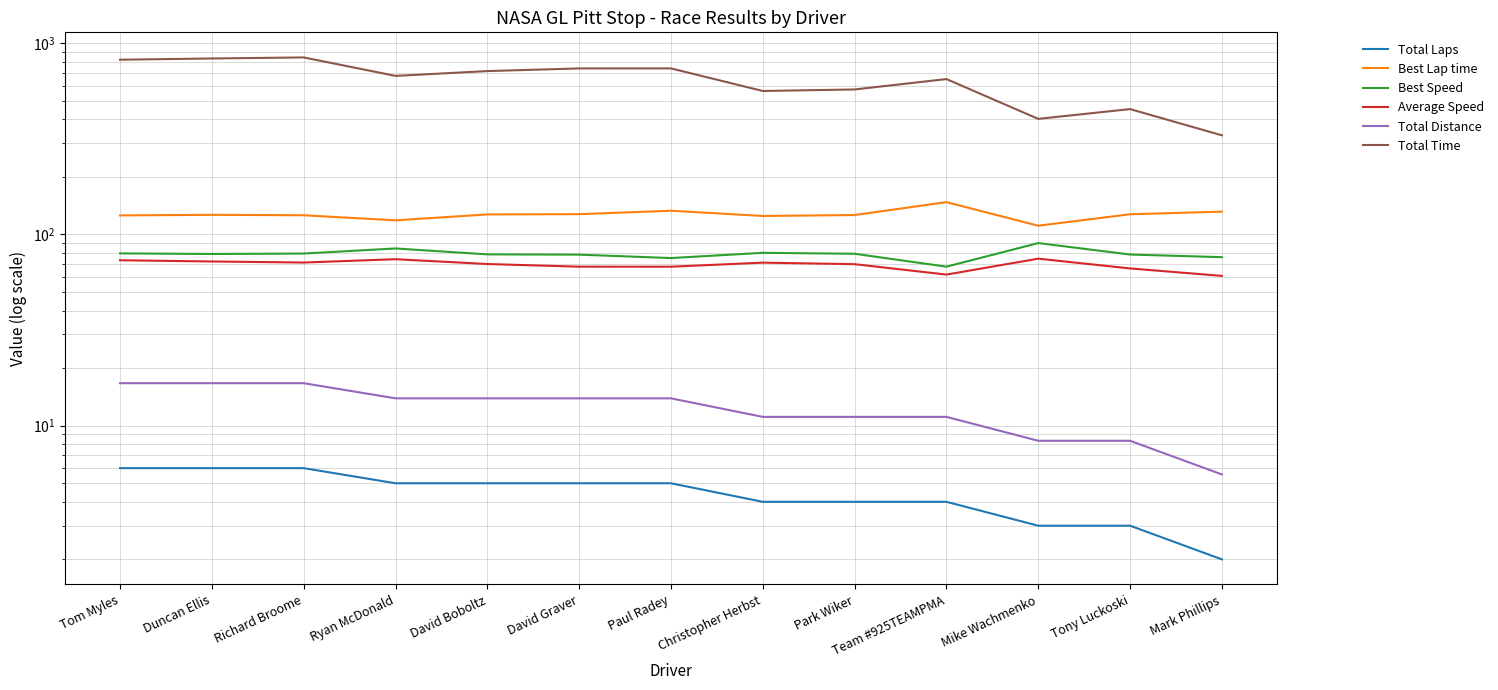

What is the highest value of the Total Laps series?

6.0